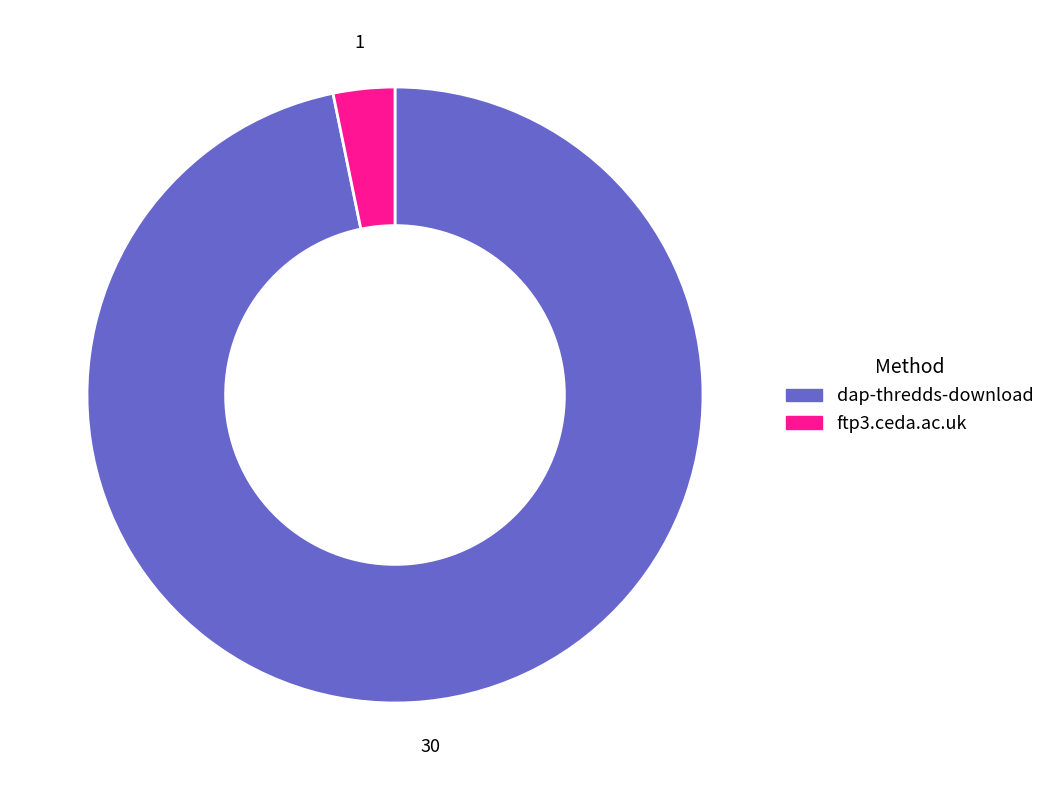

Which has a higher value, ftp3.ceda.ac.uk or dap-thredds-download?

dap-thredds-download